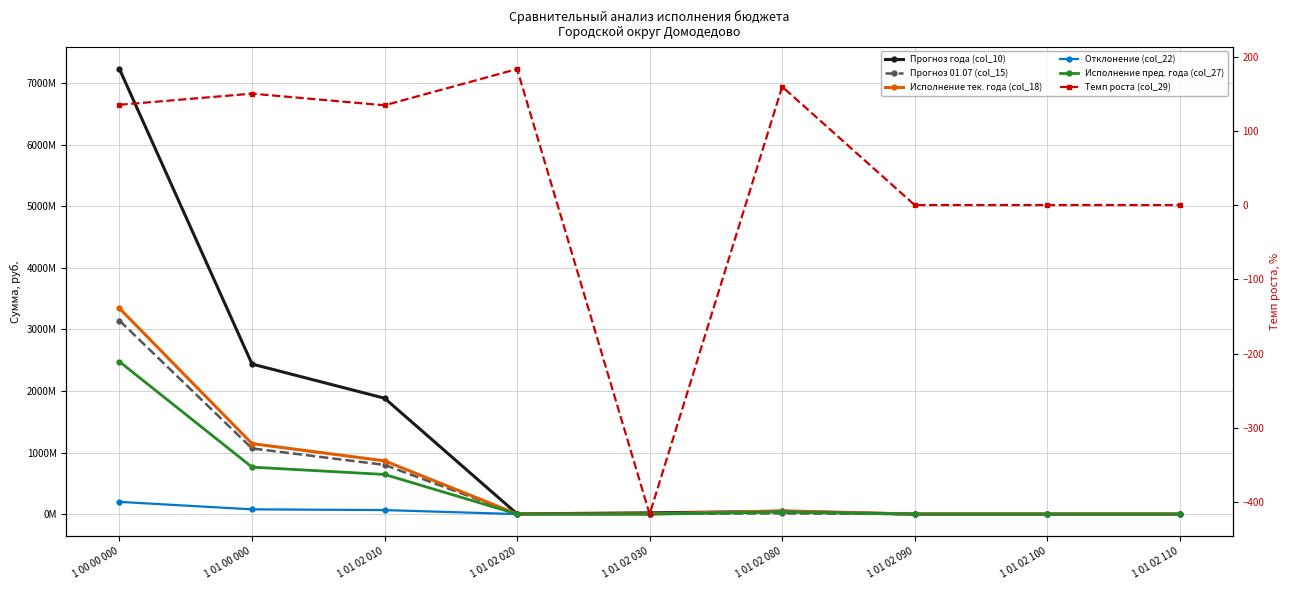

What position from the right is 1 00 00 000?

9